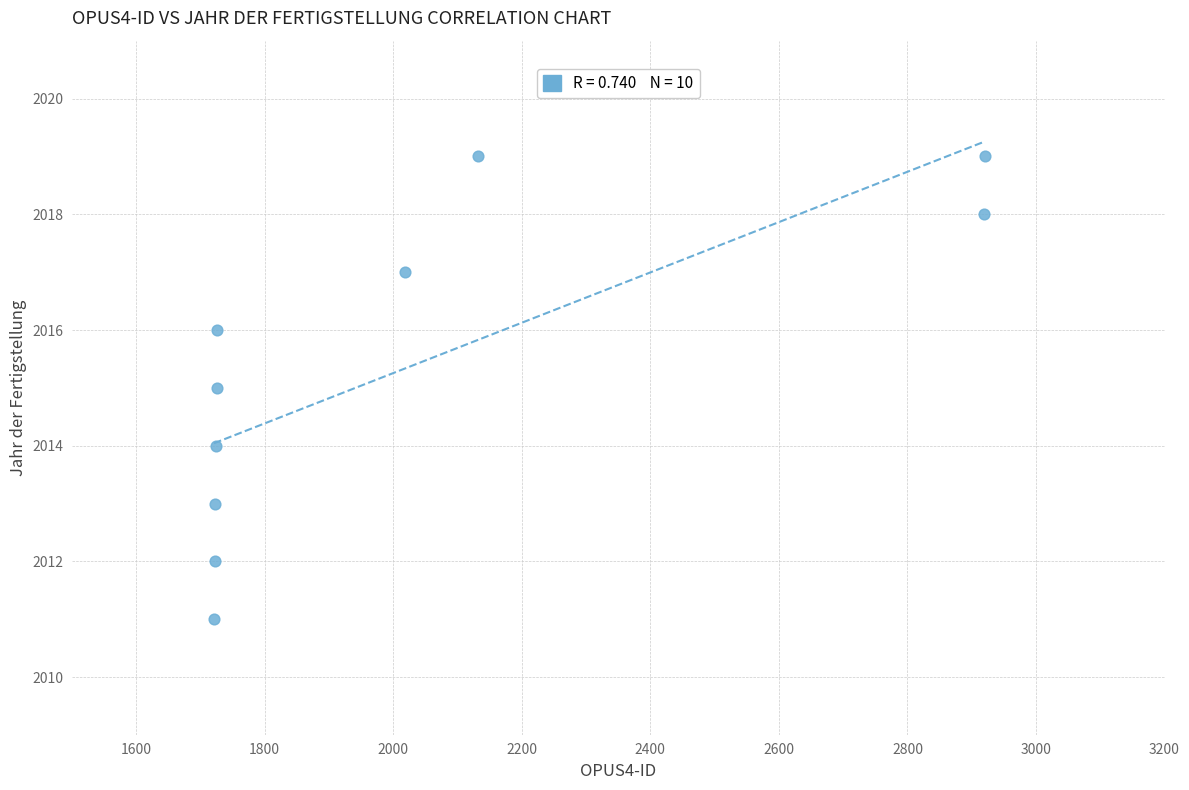

What is the range of X values (max minus min)?

1199